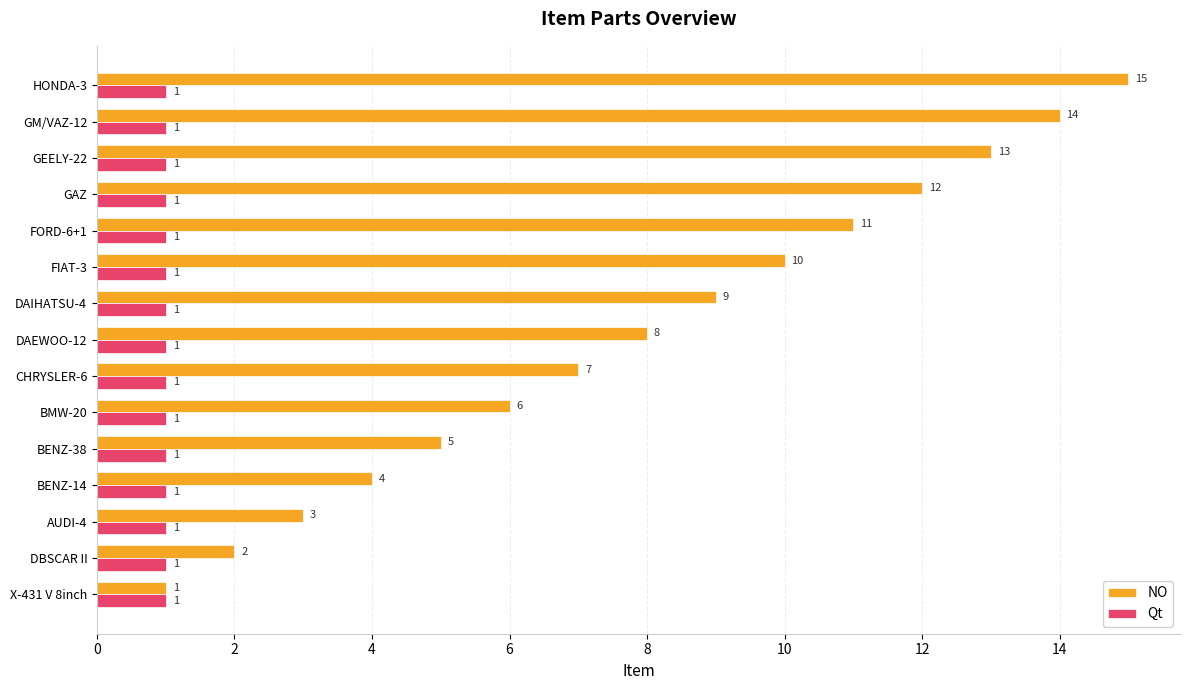

List the series in order of their overall mean, lowest first.

Qt, NO